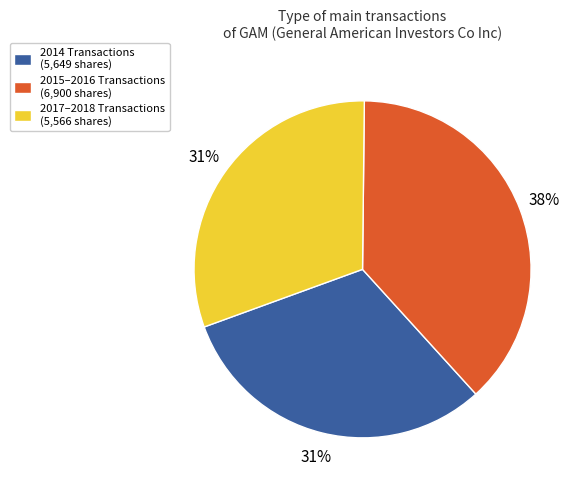

Do 2017–2018 Transactions (5,566 shares) and 2015–2016 Transactions (6,900 shares) together represent more than half of the pie?

Yes